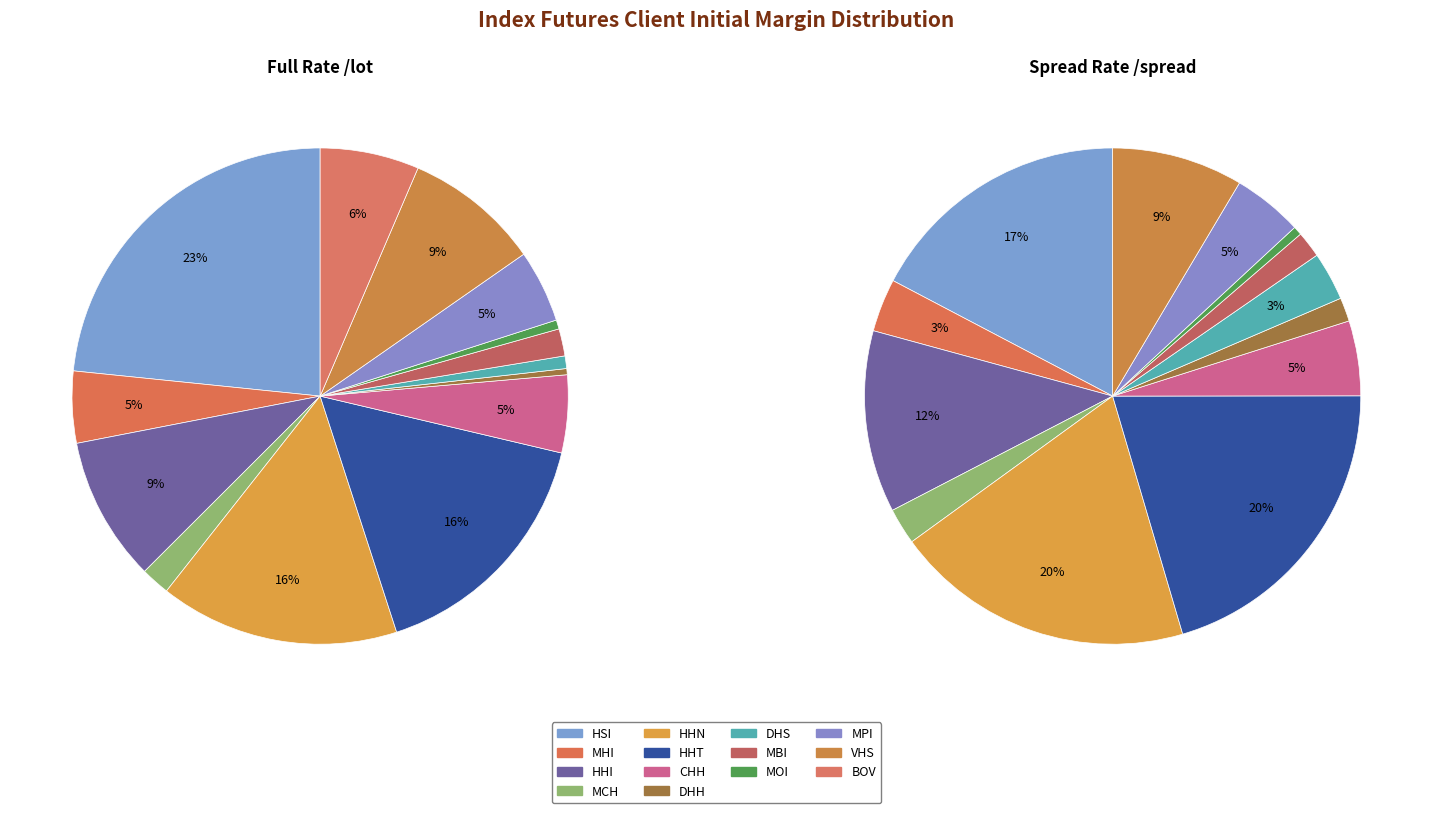

How many slices are in this pie chart?

14